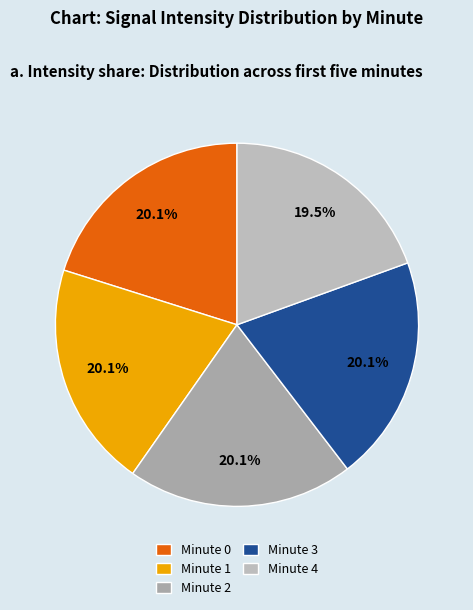

Is Minute 2 the majority of the pie?

No